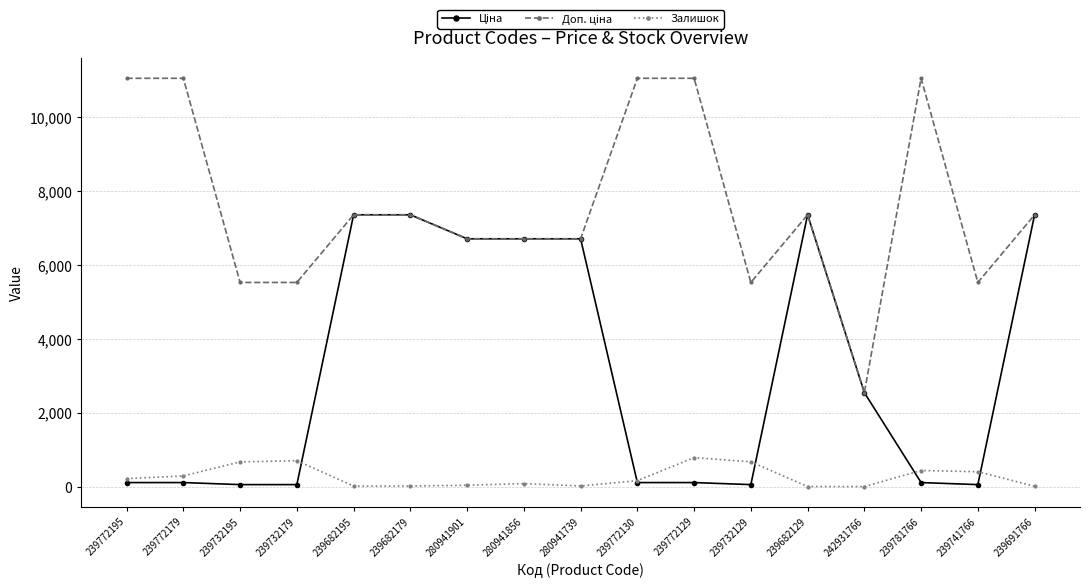

The Залишок series shows 17.0 at 239682179. True or false?

True